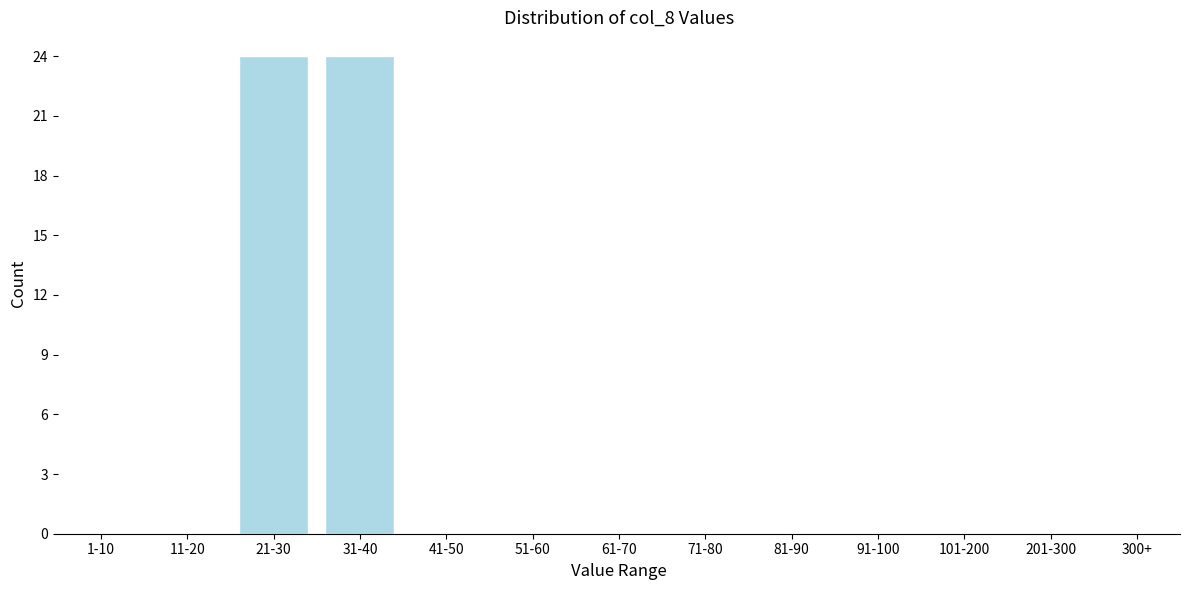

Reading left to right, transcribe all the data shown in this chart.

1-10=0	11-20=0	21-30=24	31-40=24	41-50=0	51-60=0	61-70=0	71-80=0	81-90=0	91-100=0	101-200=0	201-300=0	300+=0